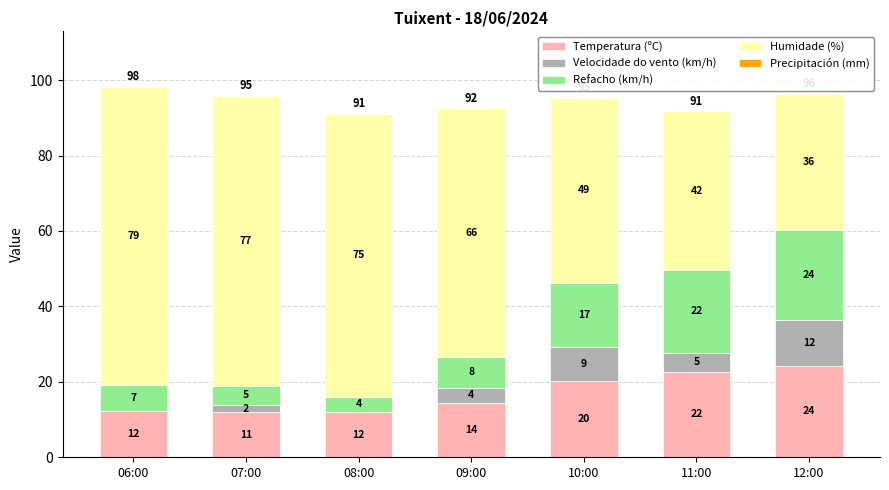

At which category is the sum across all series the highest?

06:00